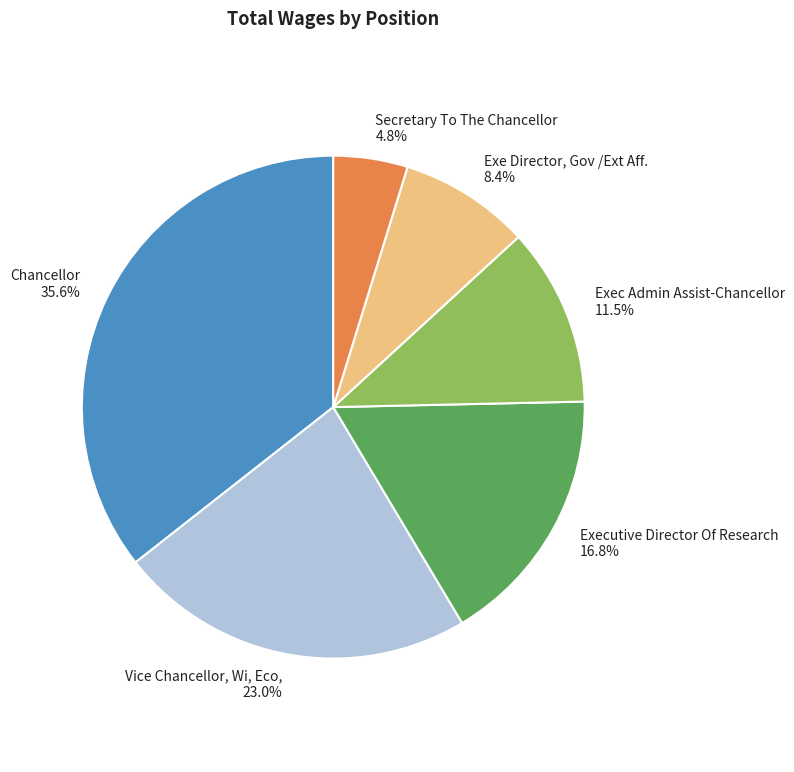

To the nearest percent, what is the difference between the largest and smallest slice percentages?

31%